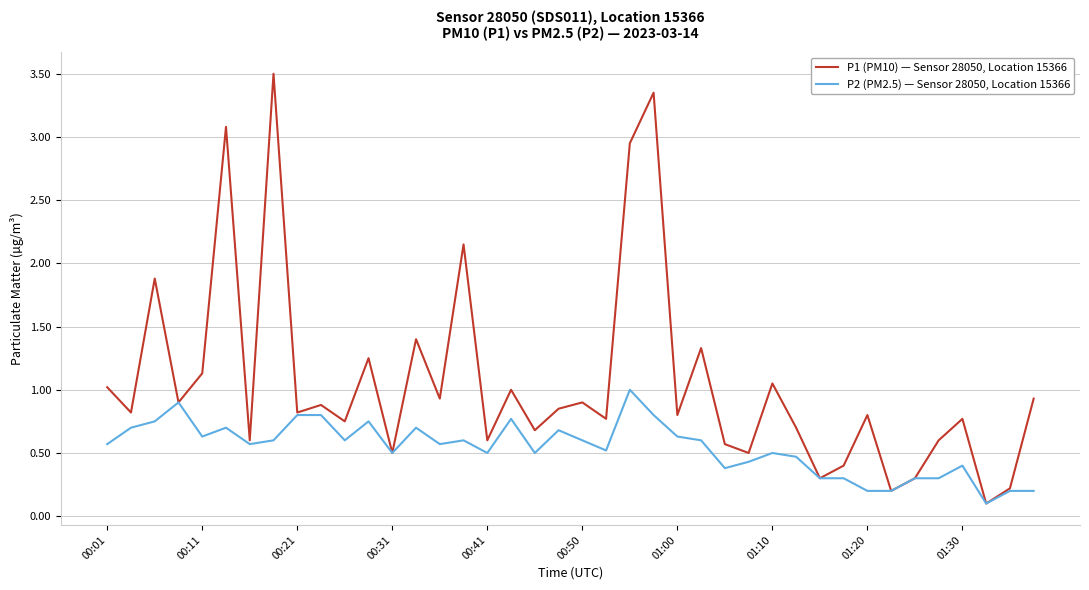

Which series has the largest total across all categories?

P1 (PM10) — Sensor 28050, Location 15366